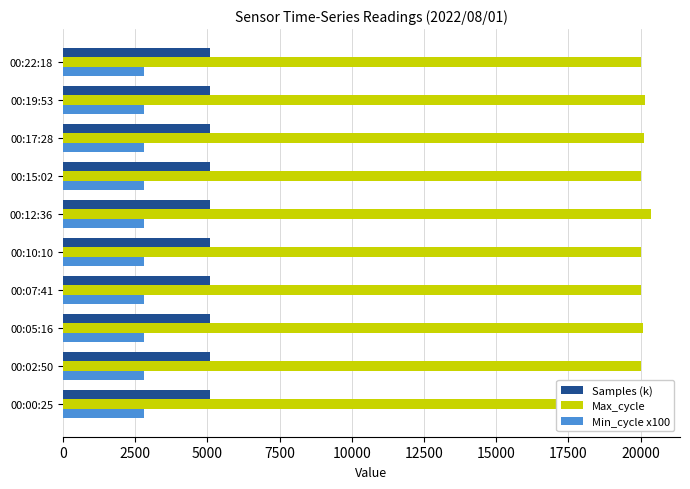

What is the total value across all series at 0?

25106.9